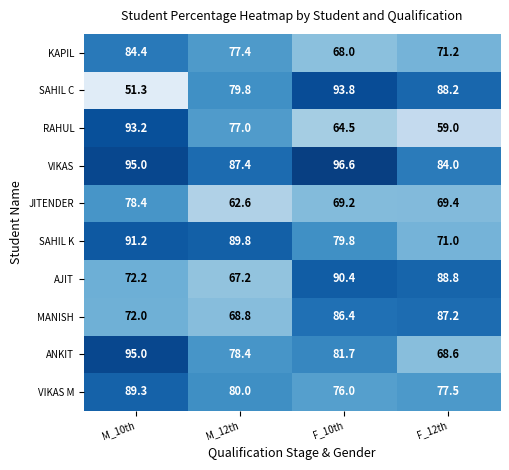

Where does the VIKAS M series first go above 80?

M_10th